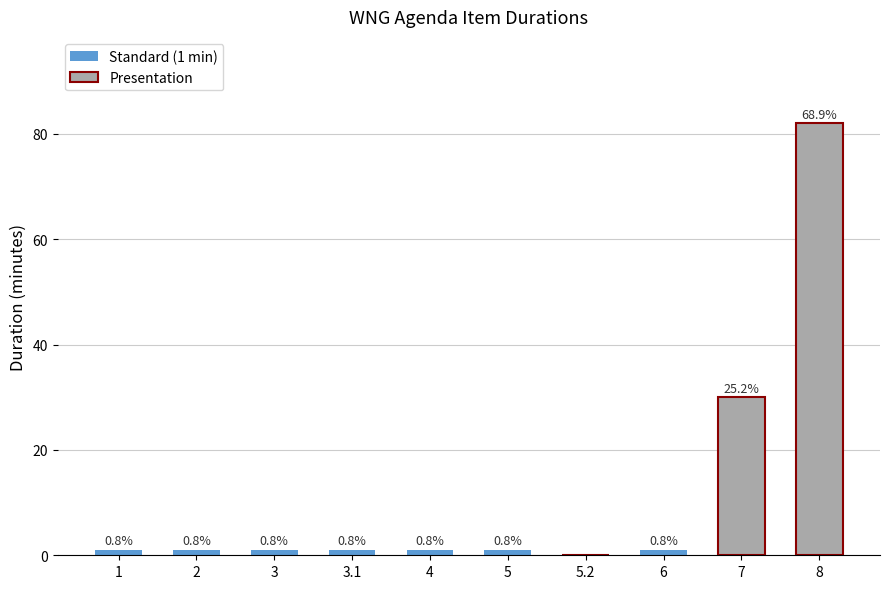

The value at 8 is 49. True or false?

False